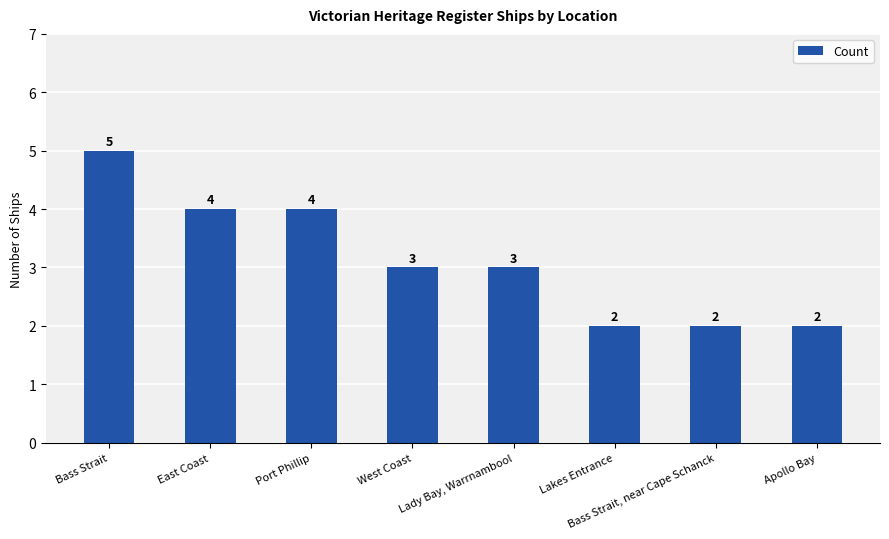

What is the ratio of the value at East Coast to the value at Bass Strait, near Cape Schanck?

2.0